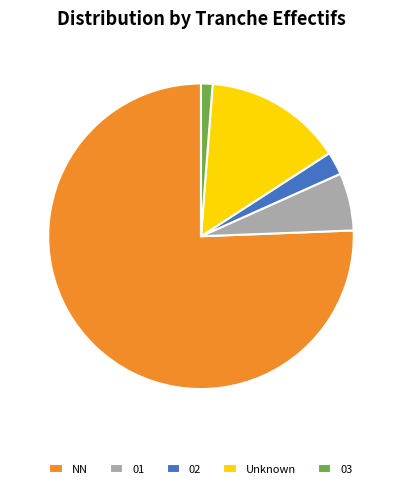

True or false: 03 accounts for 1% of the total.

True